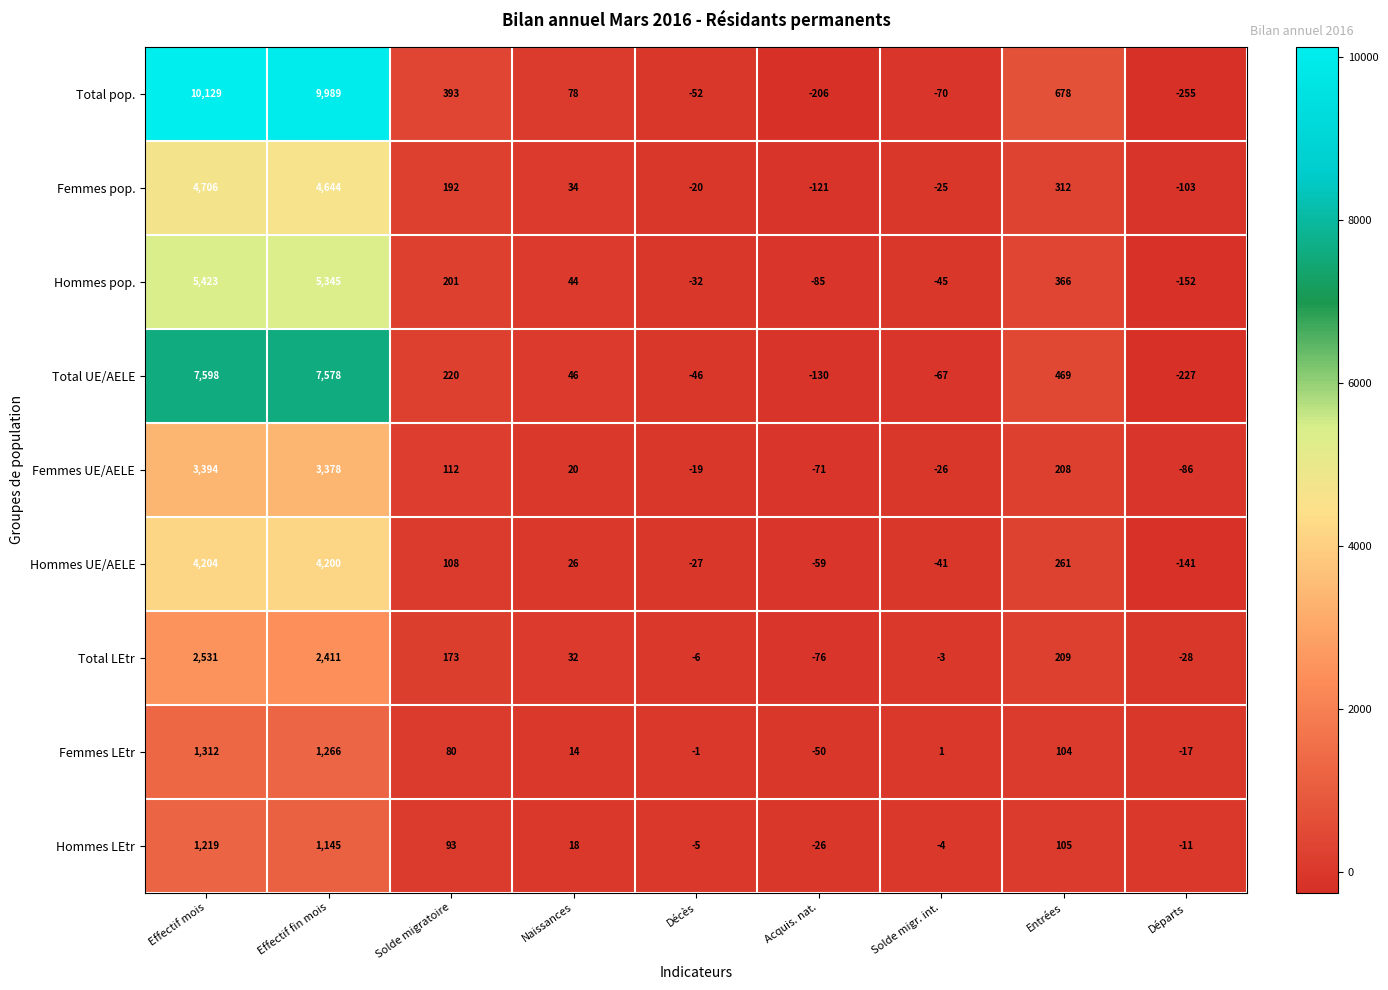

What is the highest value of the Femmes UE/AELE series?

3394